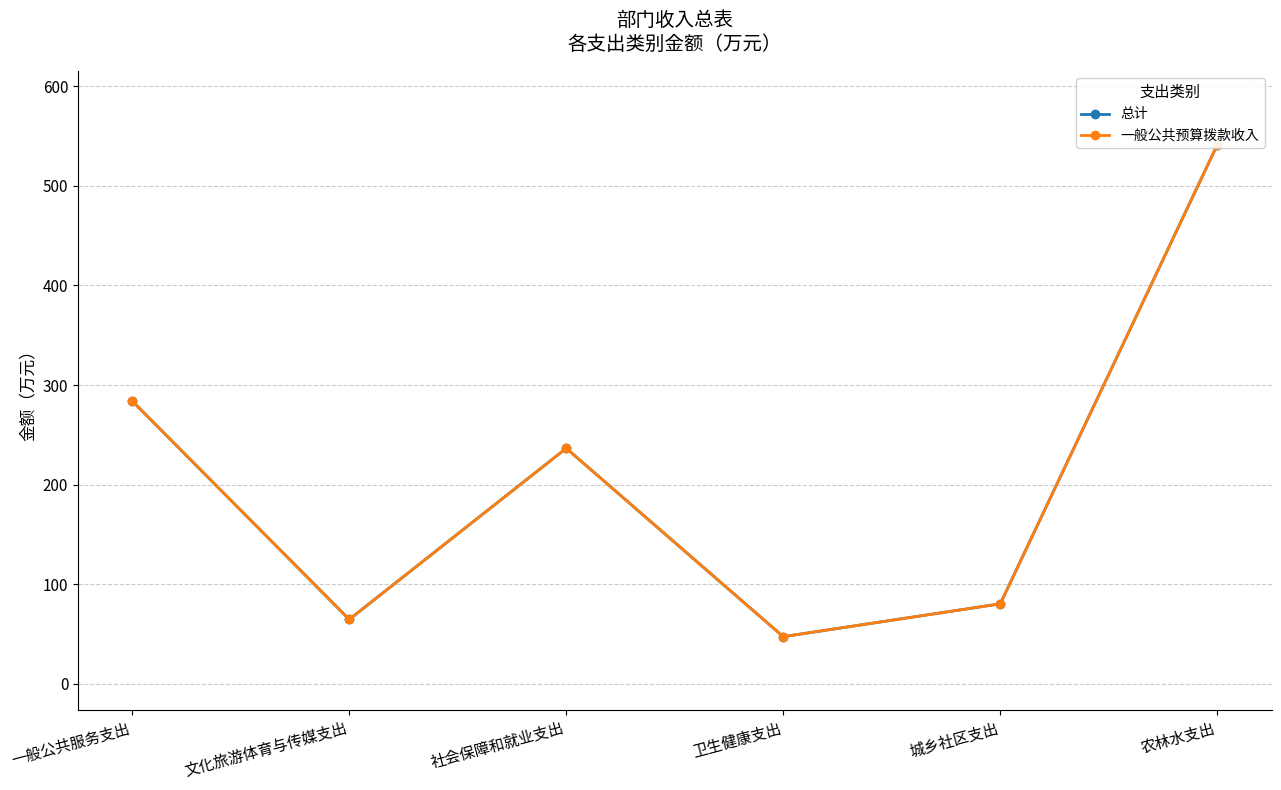

Between 一般公共服务支出 and 卫生健康支出, which series saw the biggest shift?

总计